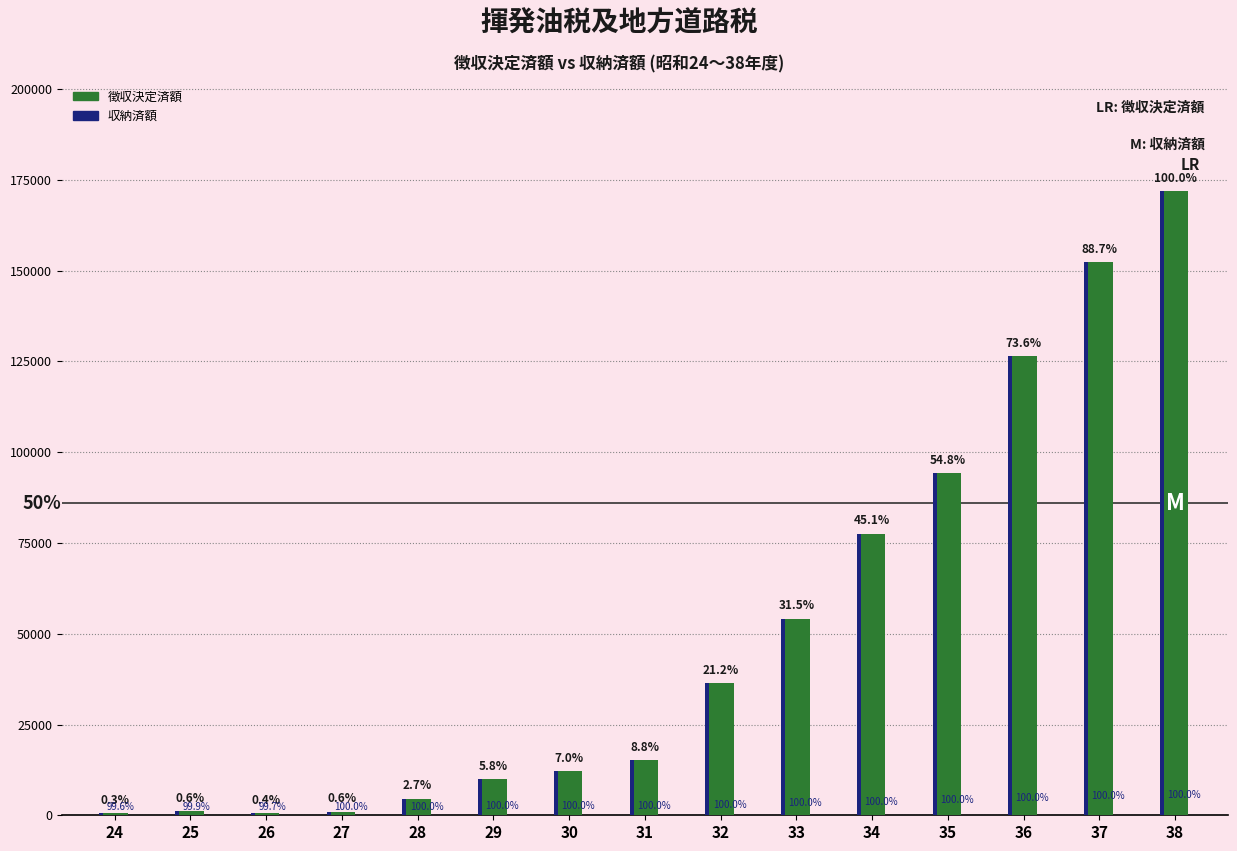

What are all the series names shown in the legend?

徴収決定済額, 収納済額